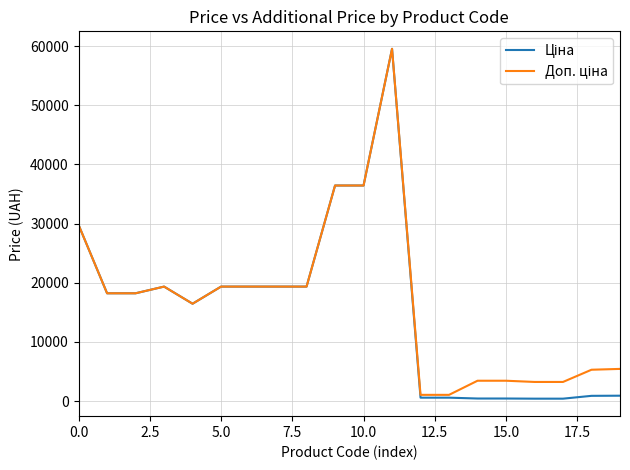

What is the value of the Ціна point at the 12th from the left?

59523.0